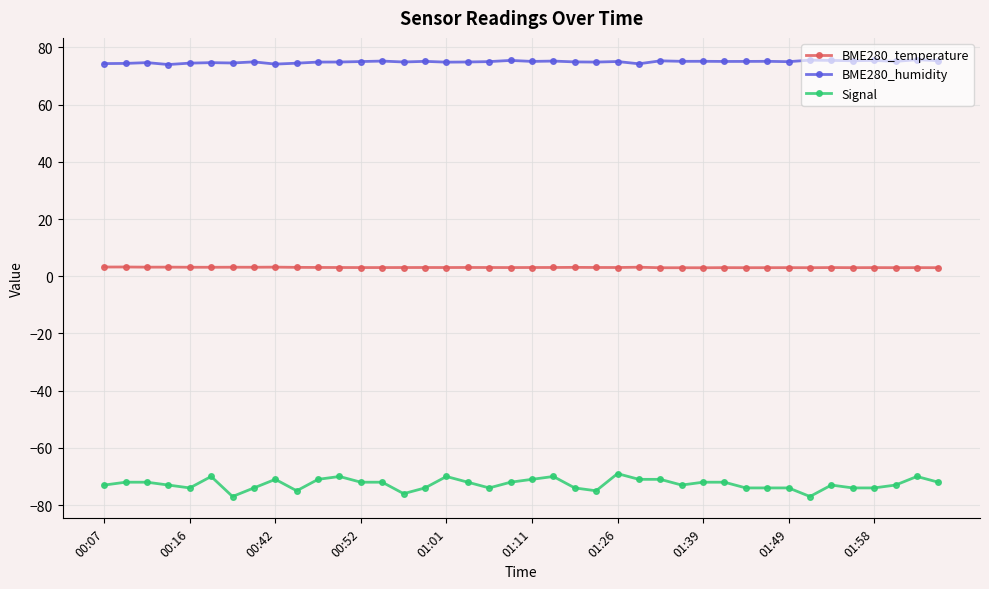

What is the value of the Signal point at the 36th from the left?

-74.0